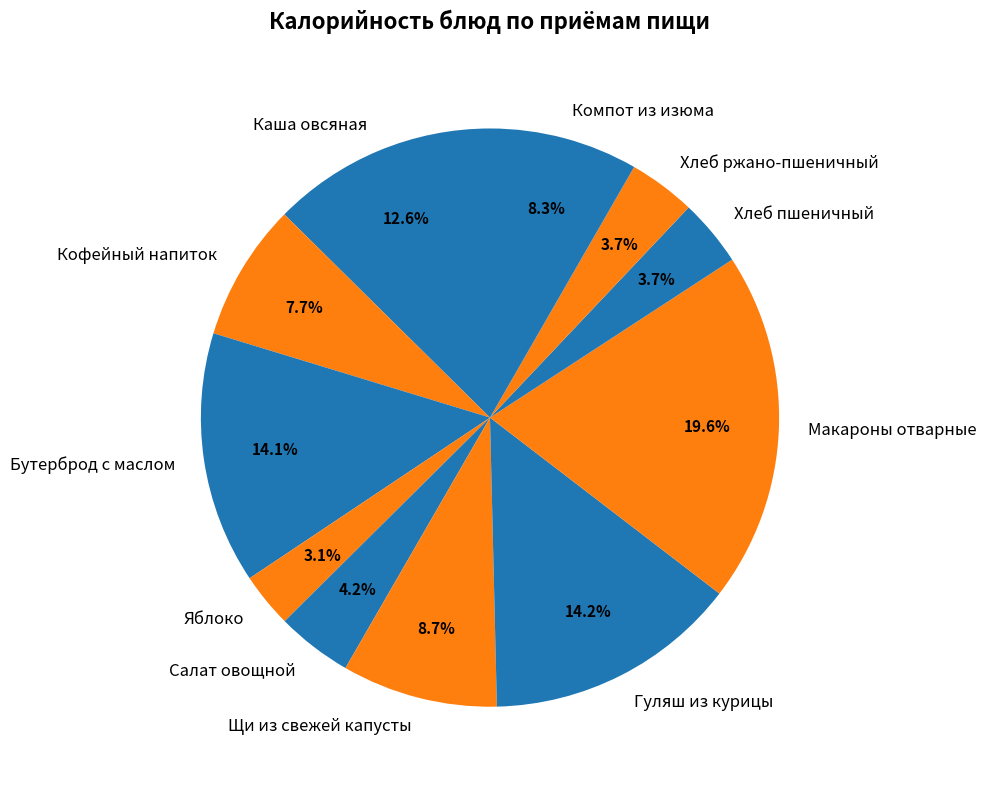

To the nearest percent, what percentage of the pie is Каша овсяная?

13%